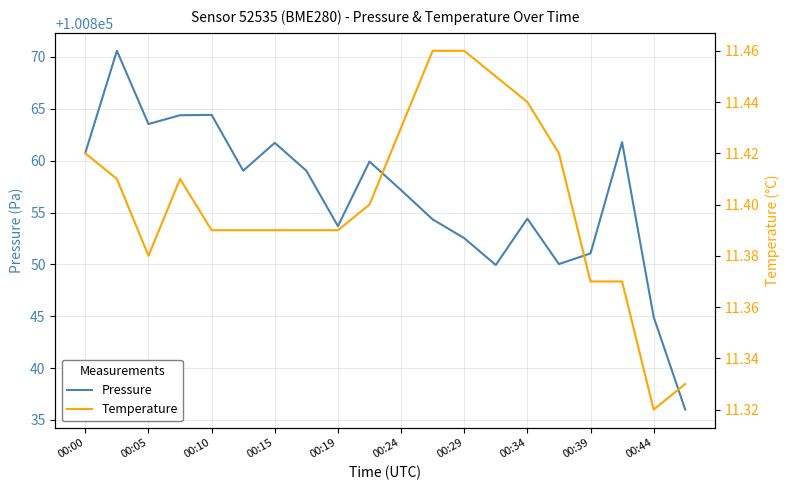

Which category has the lowest value in the Pressure series?

19